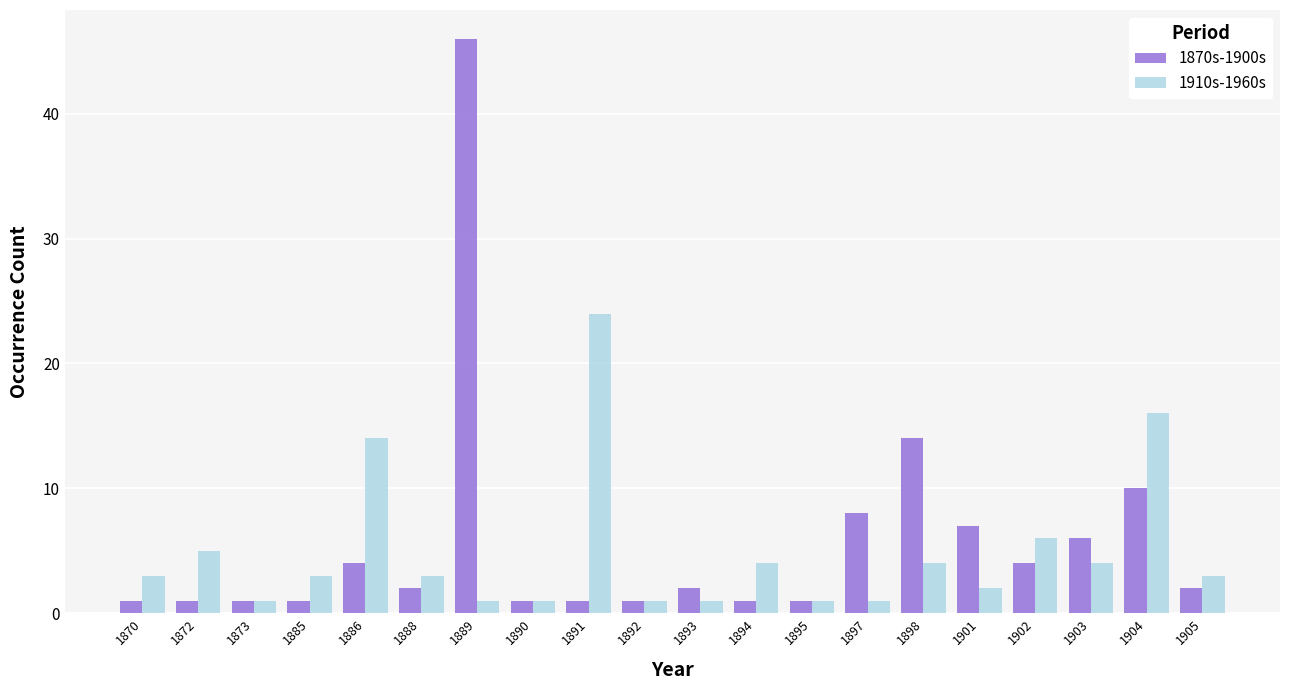

Does the chart contain stacked bars?

No